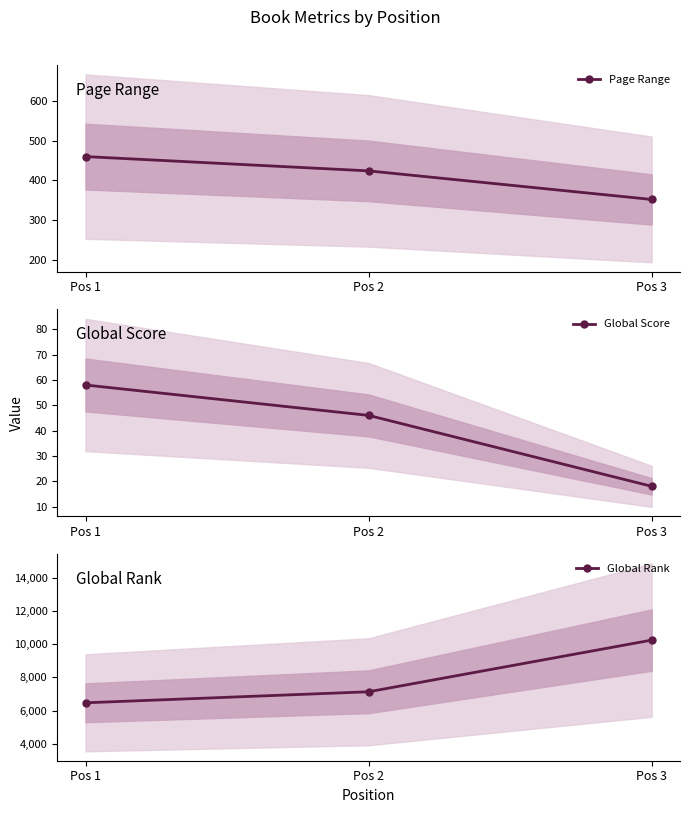

What is the value of the Global Score point at the 2nd from the left?

46